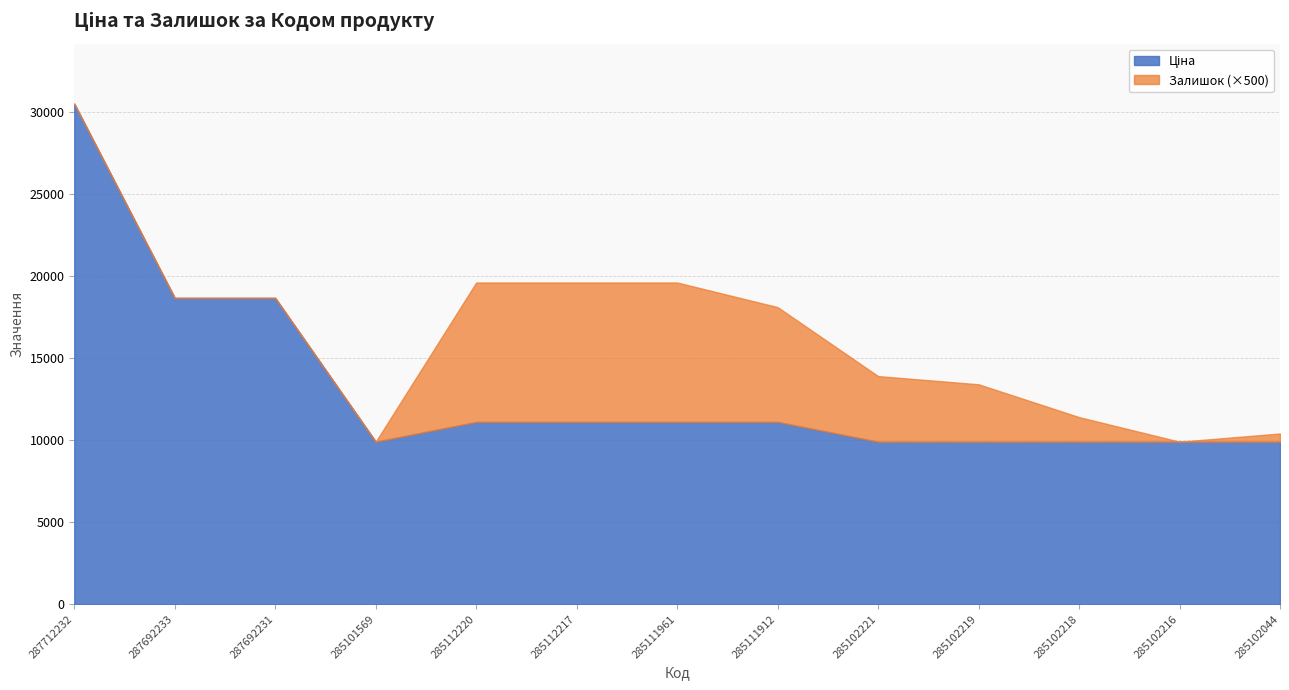

How many lines are shown in the chart?

2